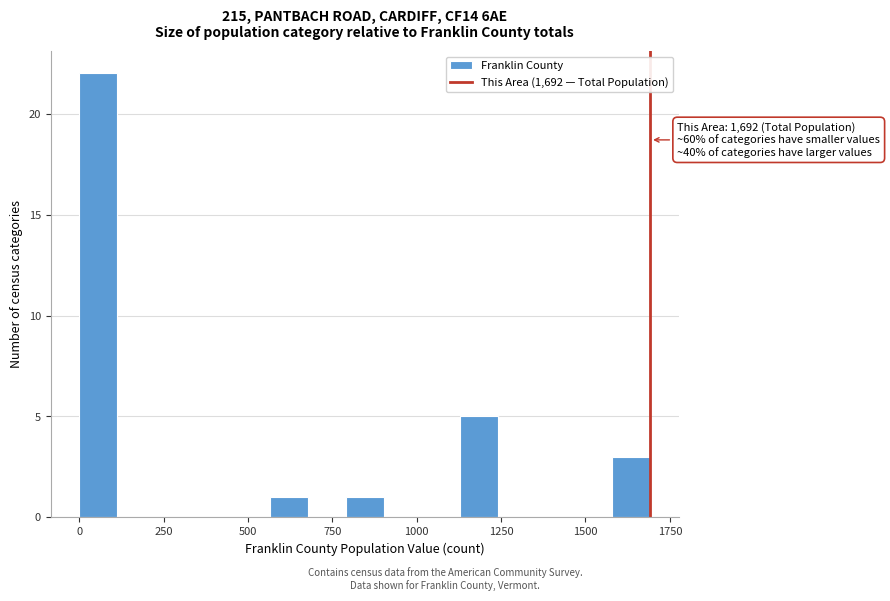

Read against the x-axis, roughly where is the centre of the tallest bar?

50